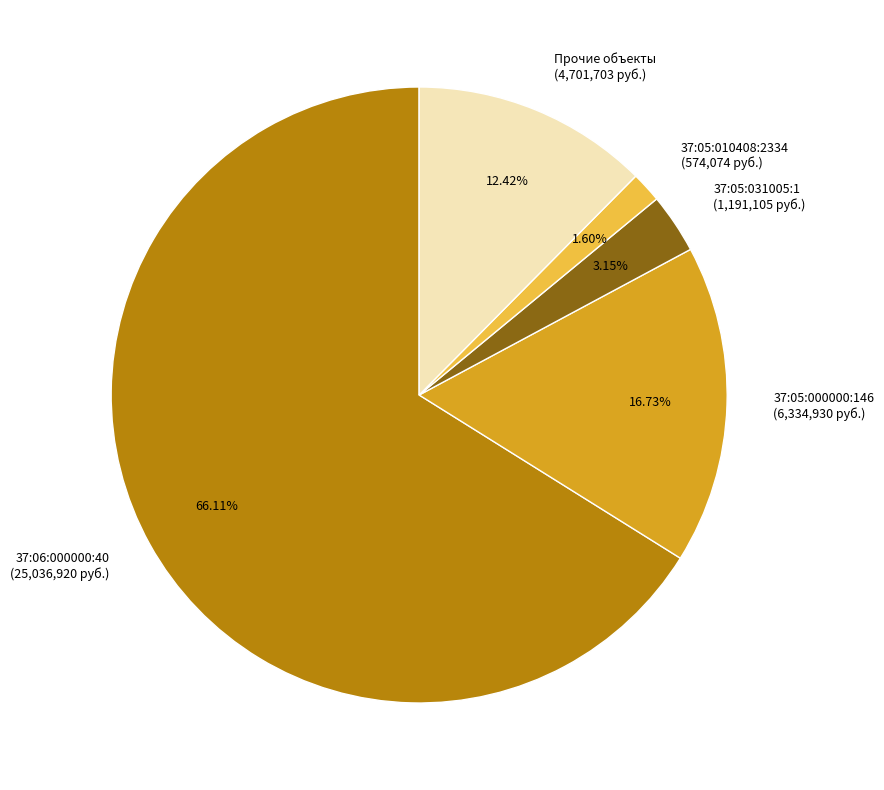

Approximately how many times larger is the value at 37:05:031005:1 (1,191,105 руб.) compared to Прочие объекты (4,701,703 руб.)?

0.3